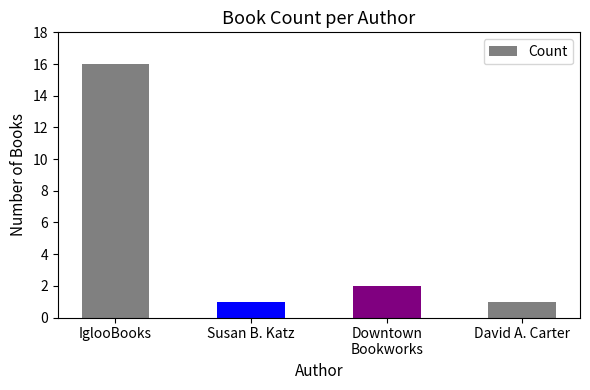

How many categories are shown in the chart?

4